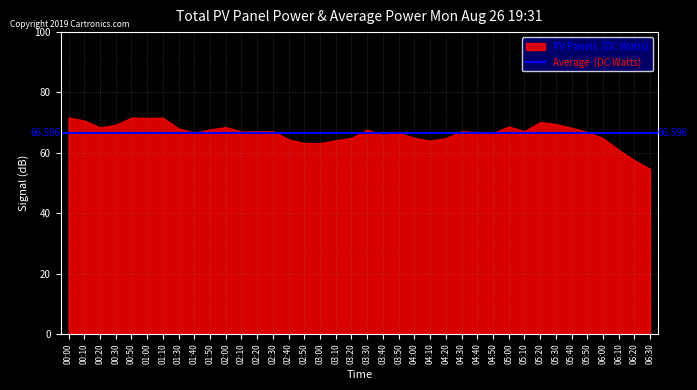

What is the value of the   5.149 point at the 22nd from the left?

71.4